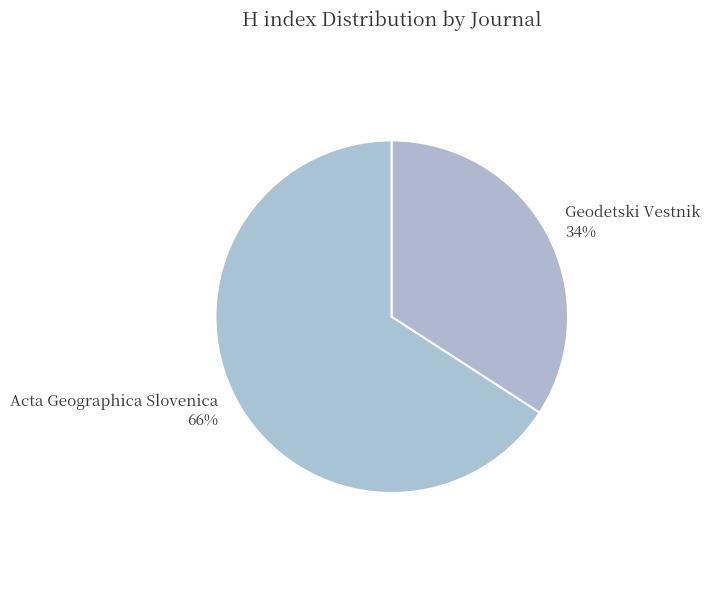

What is the majority slice?

Acta Geographica Slovenica